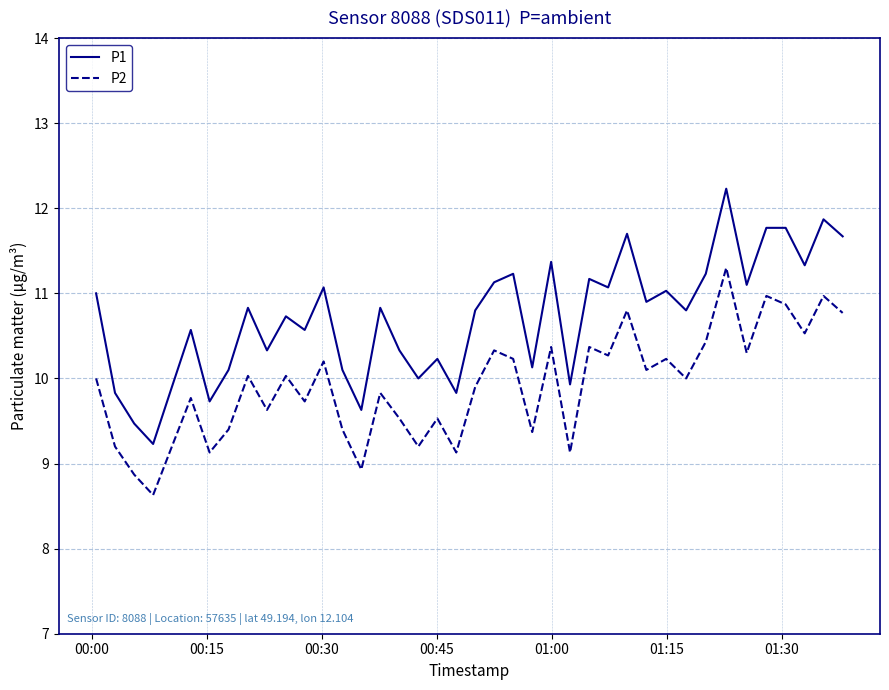

What is the difference between the maximum and minimum values in the P1 series?

3.0